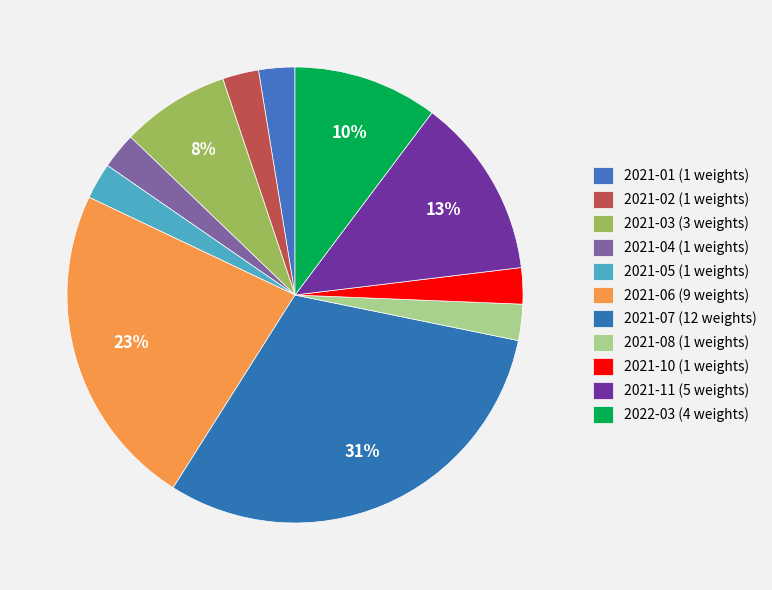

To the nearest percent, what is the difference between the 2021-11 and 2021-03 slice percentages?

5%